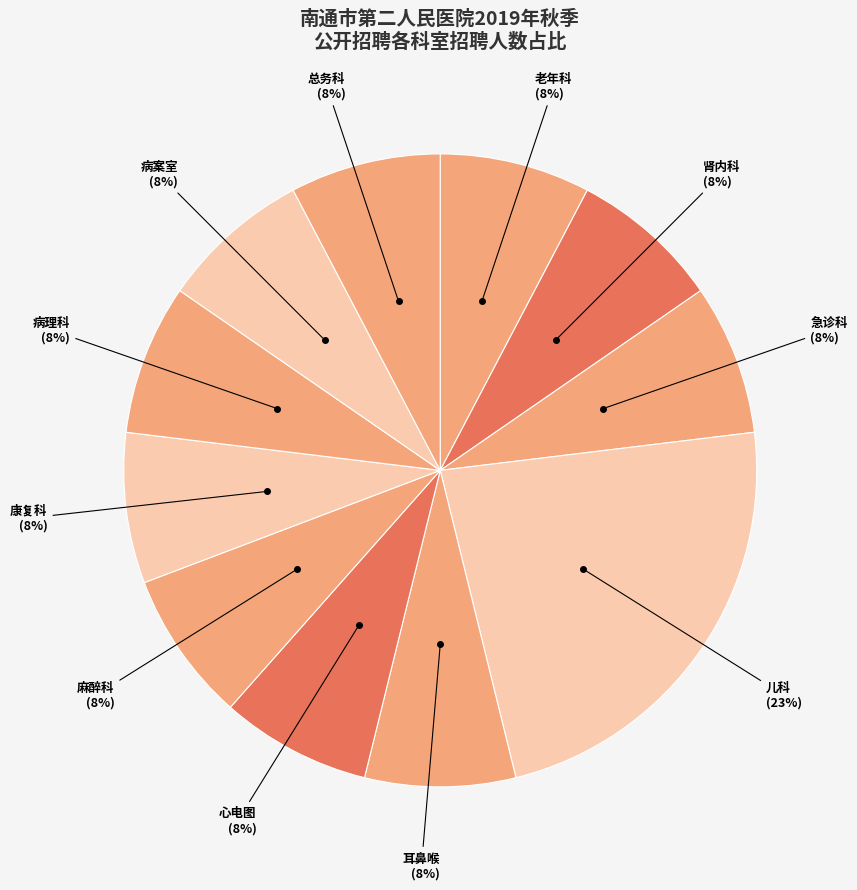

To the nearest percent, what is the average slice percentage?

9%